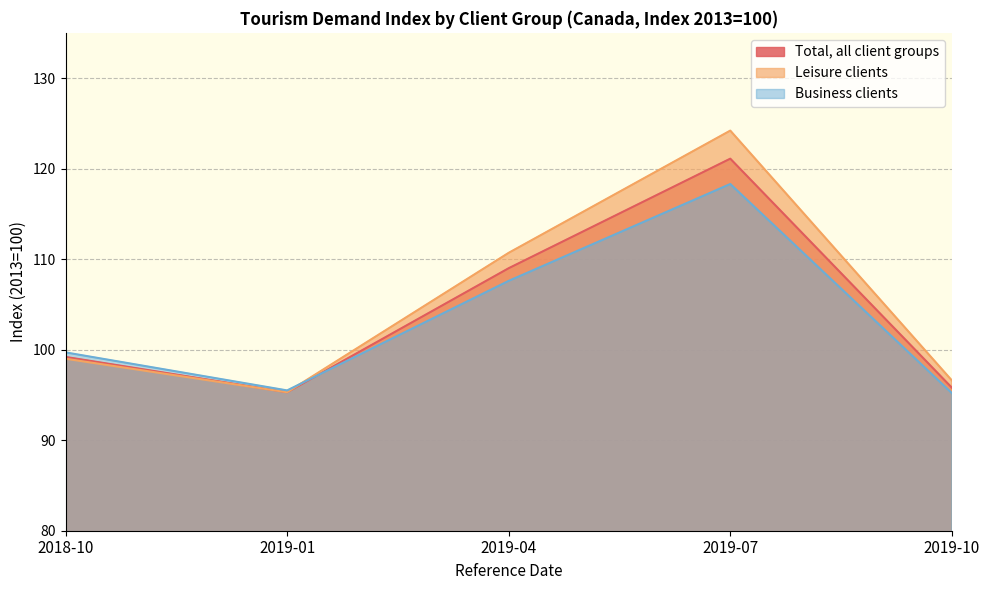

Which series has the largest total across all categories?

Leisure clients